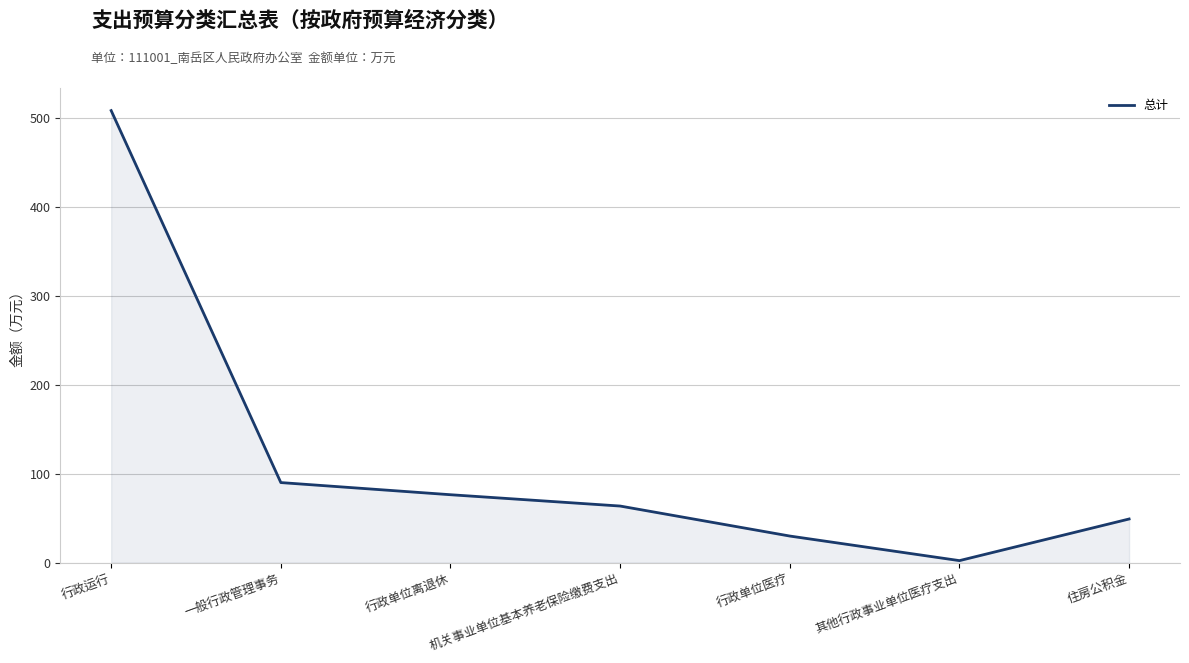

What is the sum of all values?

819.3